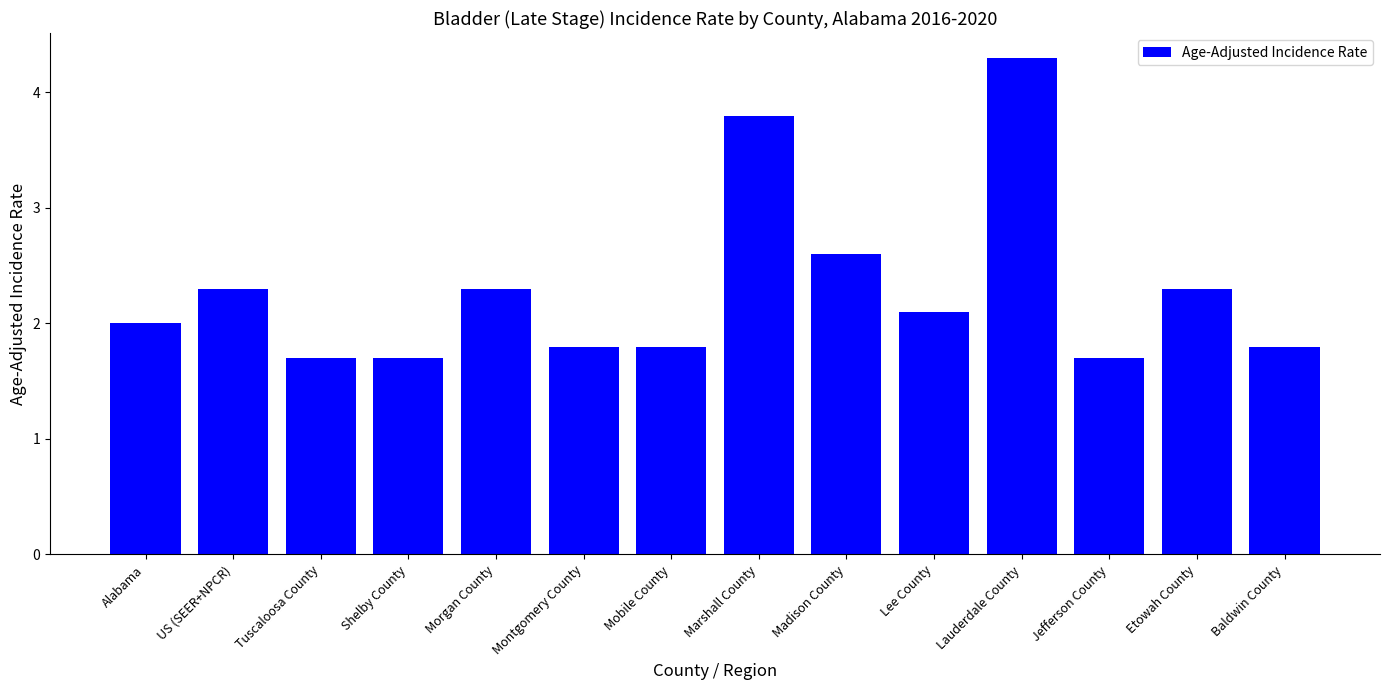

What is the label of the 6th bar from the left?

Montgomery County